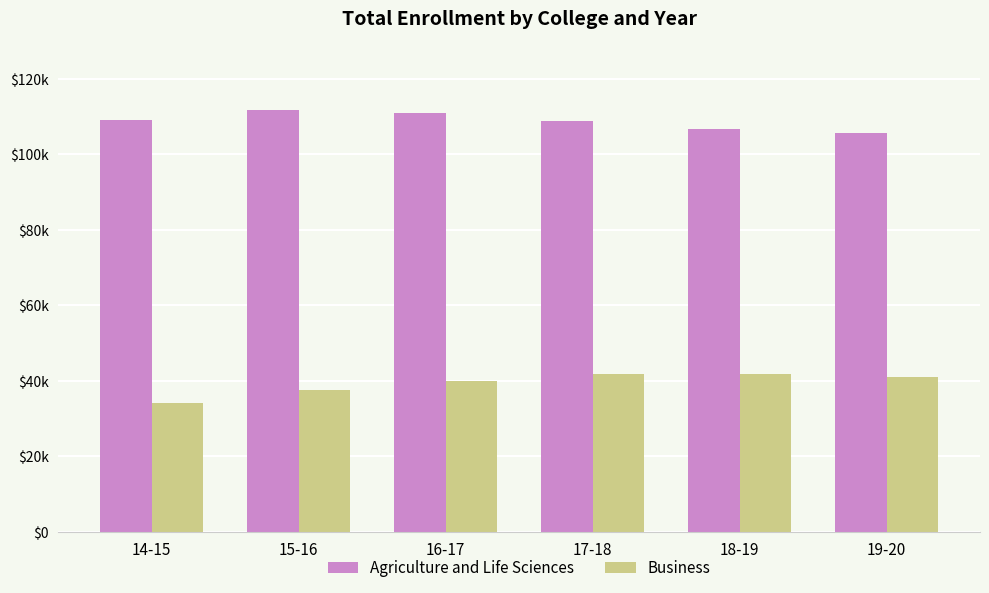

List the series in order of their overall mean, lowest first.

Business, Agriculture and Life Sciences